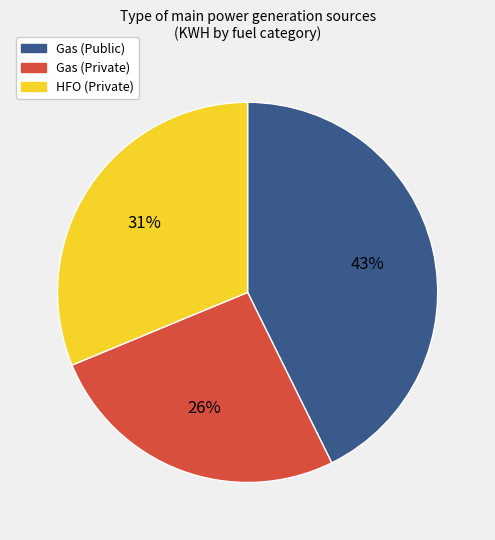

What is the ratio of the value at HFO (Private) to the value at Gas (Public)?

0.7